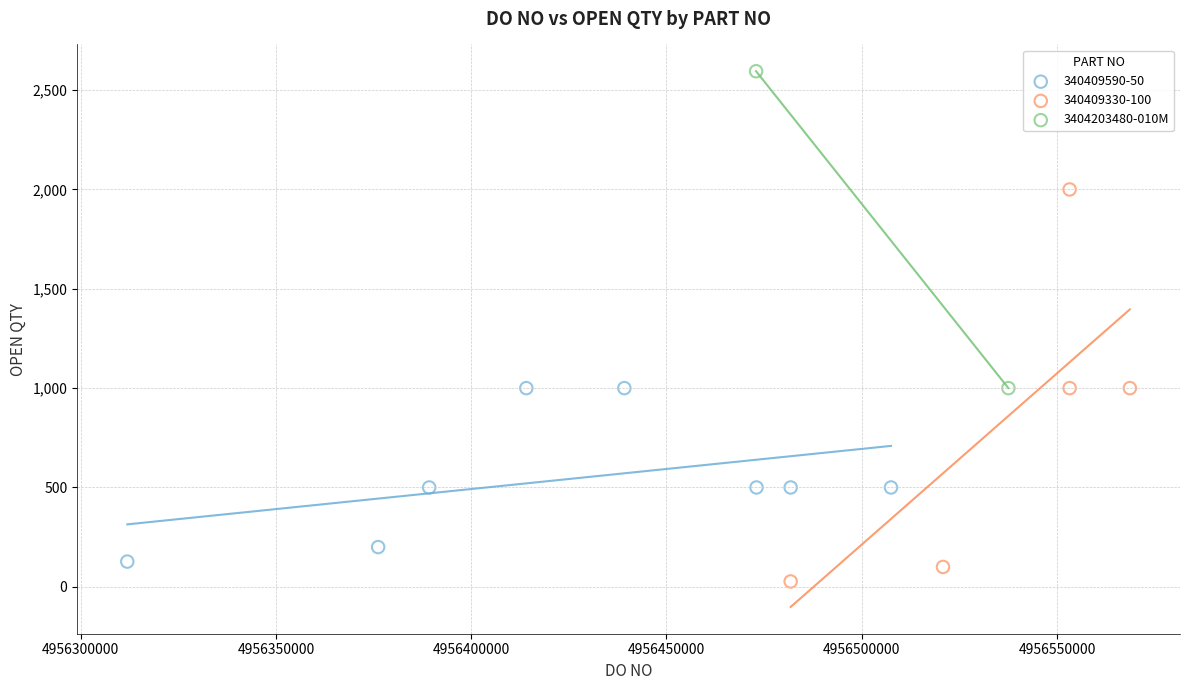

What are all the series names shown in the legend?

340409590-50, 340409330-100, 3404203480-010M